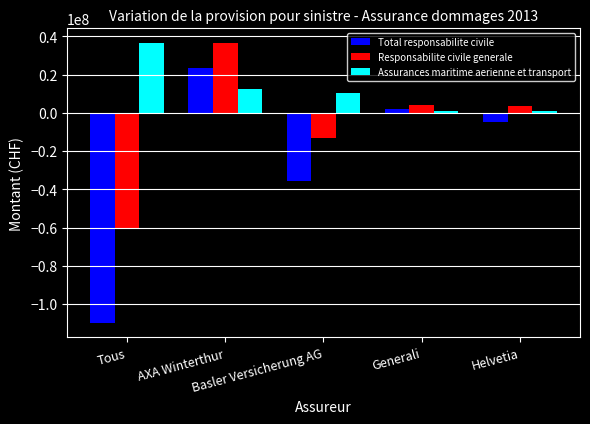

List the series in order of their overall mean, lowest first.

Total responsabilite civile, Responsabilite civile generale, Assurances maritime aerienne et transport